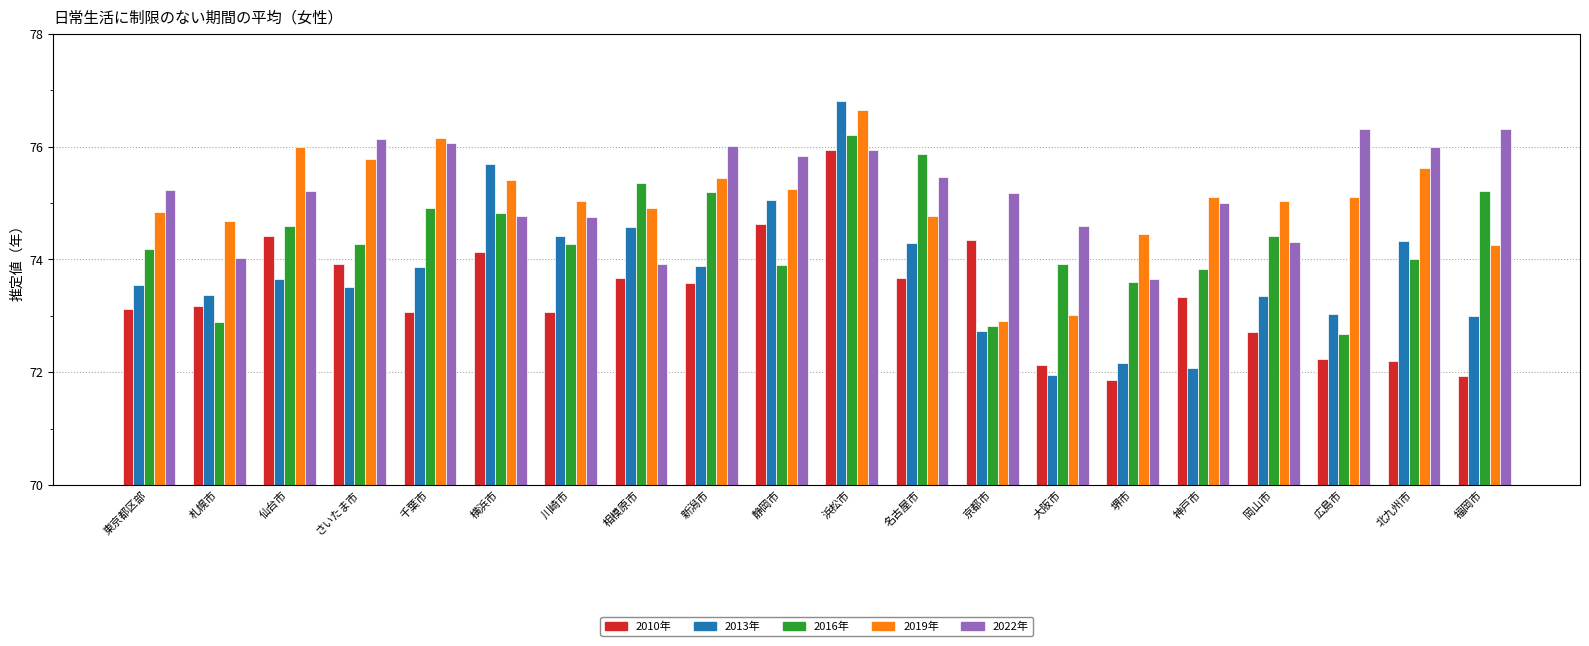

Rank the series at 東京都区部 from highest to lowest value.

2022年, 2019年, 2016年, 2013年, 2010年